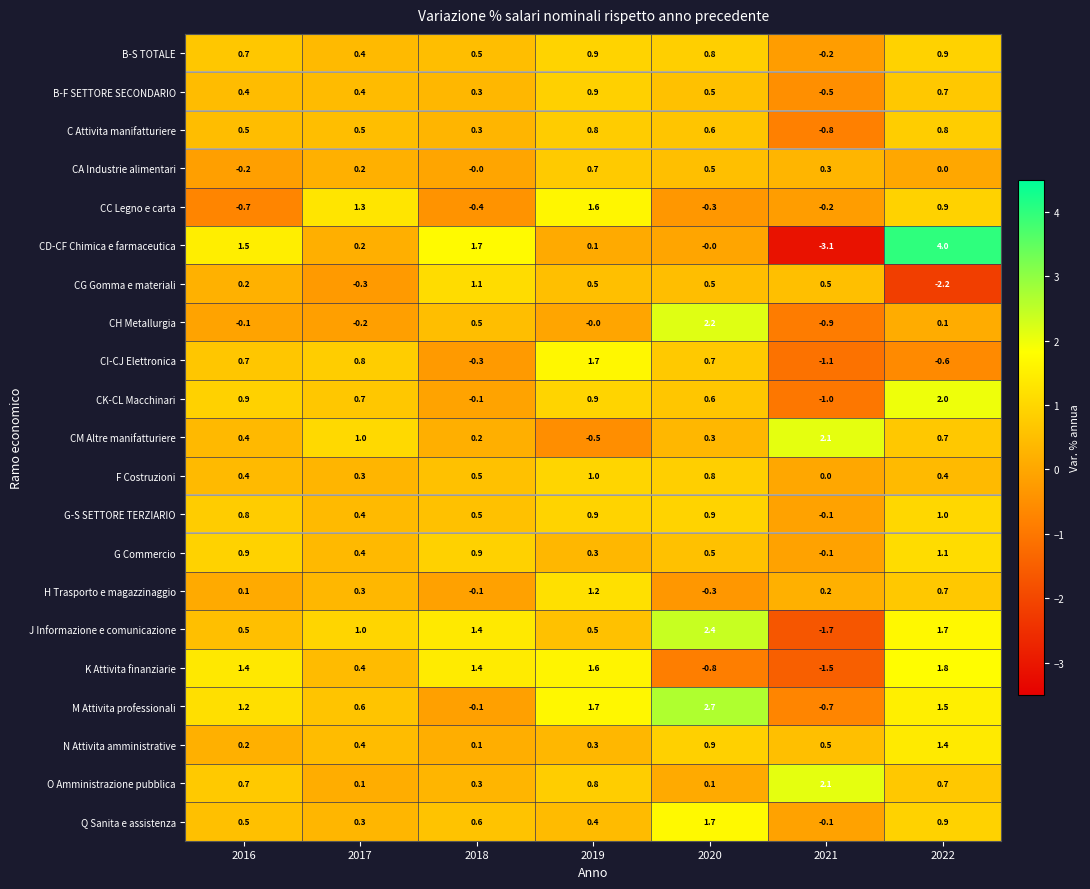

Is it true that CG Gomma e materiali equals 0.5 at 2020?

True